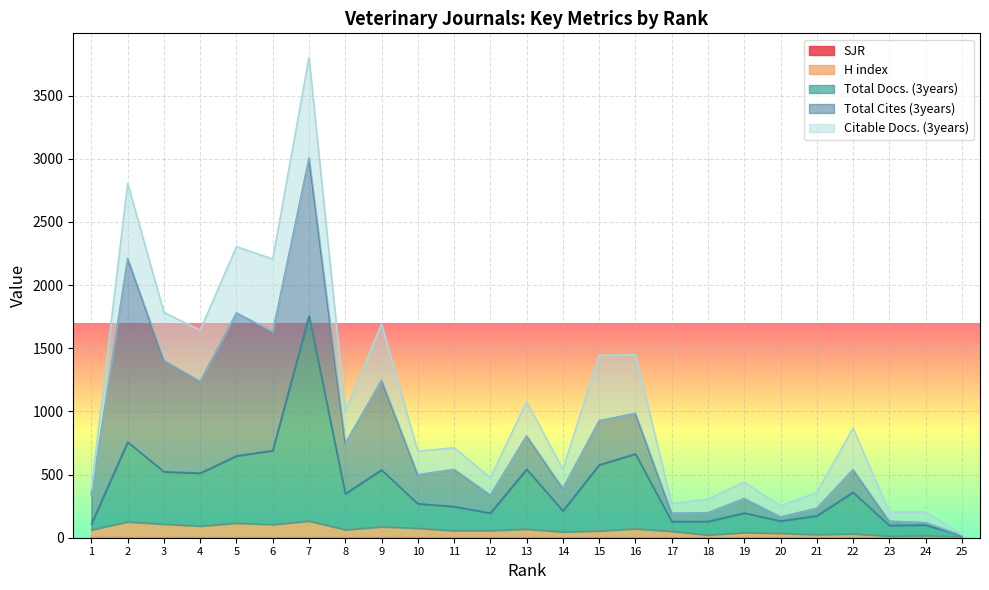

How many lines are shown in the chart?

5